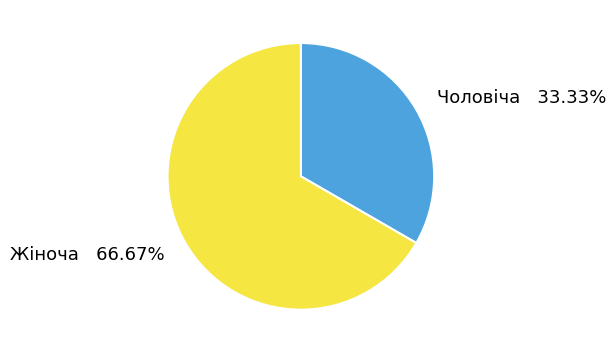

To the nearest percent, what is the difference between the Жіноча and Чоловіча slice percentages?

33%